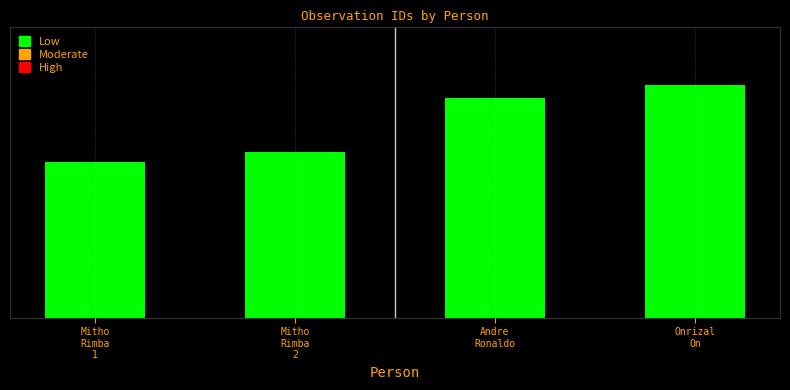

Is it true that the value at Onrizal
On is 400.0?

True